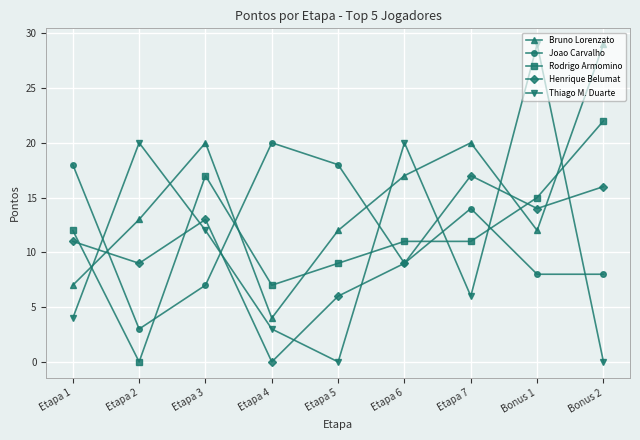

How many data points in Henrique Belumat are less than 11?

4